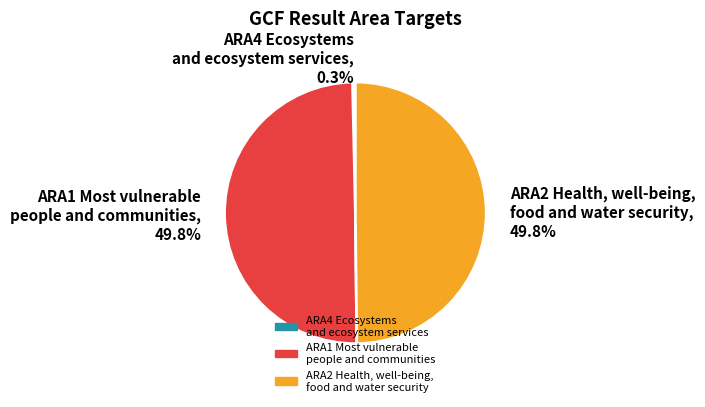

What is the smallest slice in the pie chart?

ARA4 Ecosystems and ecosystem services